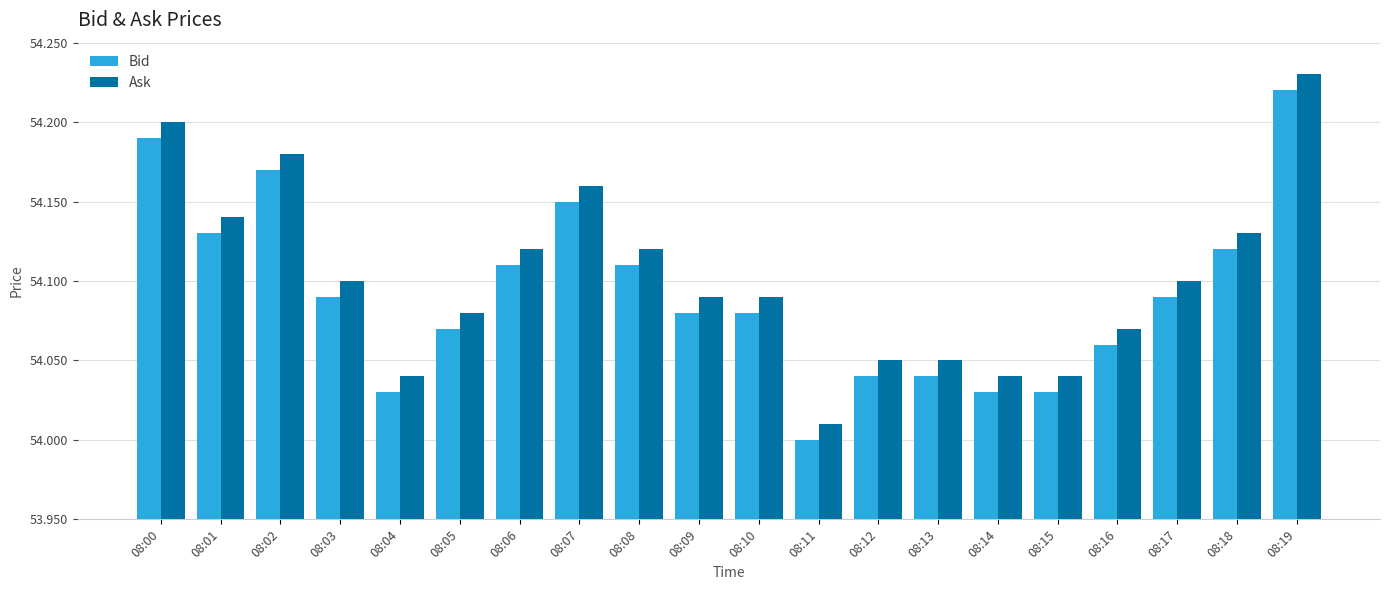

The value of Bid at 08:05 is 24.6. True or false?

False